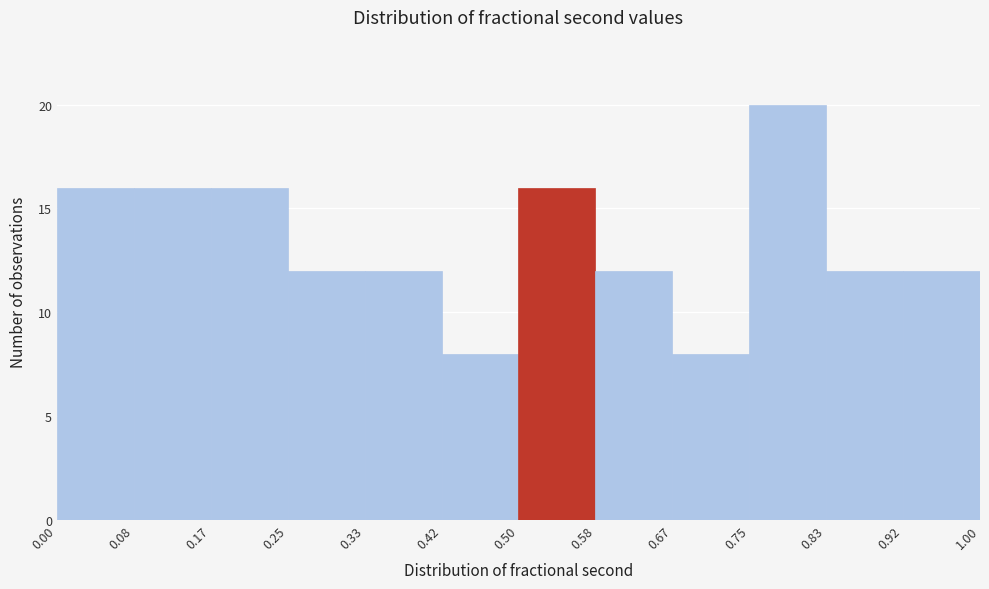

Reading left to right, list every bar in this chart as the range it spans on the x-axis followed by its height. The values are not printed on the chart, so give them approximately, as read against the axis.

0.00 to 0.08: 16
0.08 to 0.17: 16
0.17 to 0.25: 16
0.25 to 0.33: 12
0.33 to 0.42: 12
0.42 to 0.50: 8
0.50 to 0.58: 16
0.58 to 0.67: 12
0.67 to 0.75: 8
0.75 to 0.83: 20
0.83 to 0.92: 12
0.92 to 1.00: 12